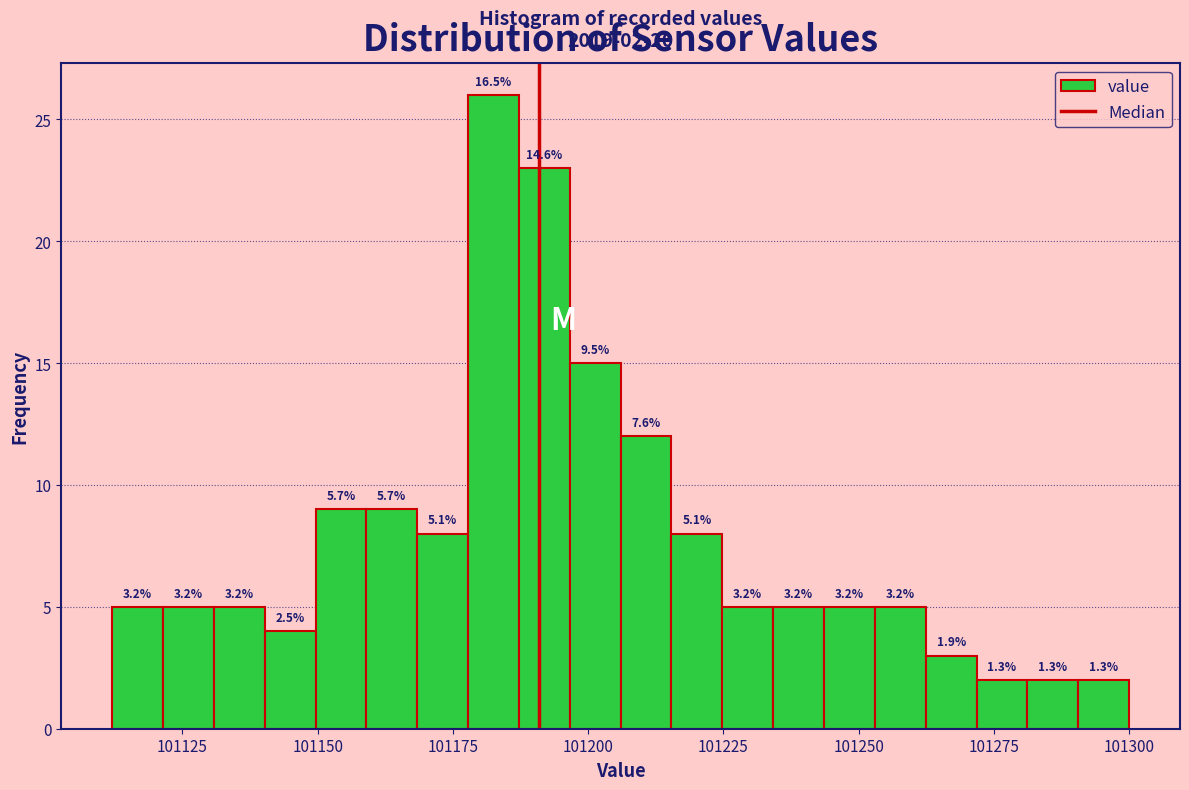

Around what value on the x-axis is the tallest bar? Give the approximate position of its centre, as read against the axis.

101185